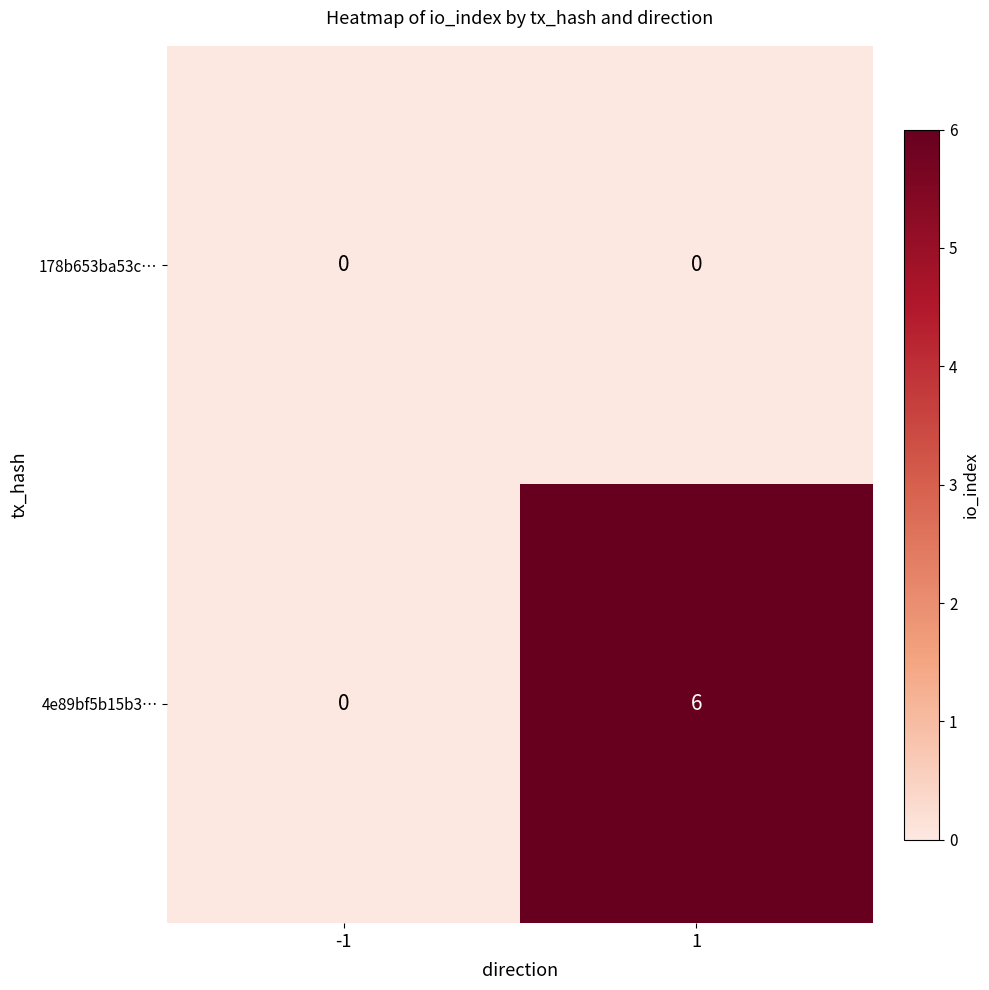

Which series has the largest range (max minus min)?

4e89bf5b15b3…